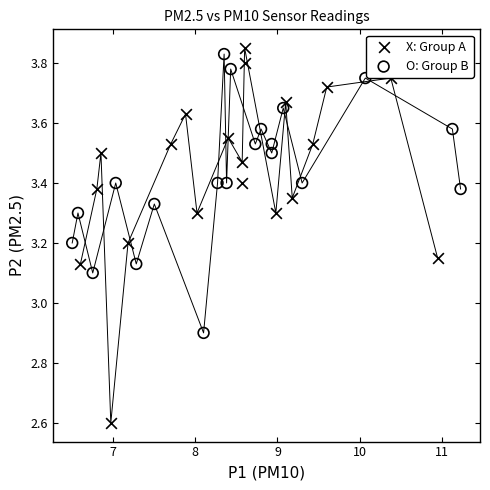

Which series contains the lowest Y value?

X: Group A